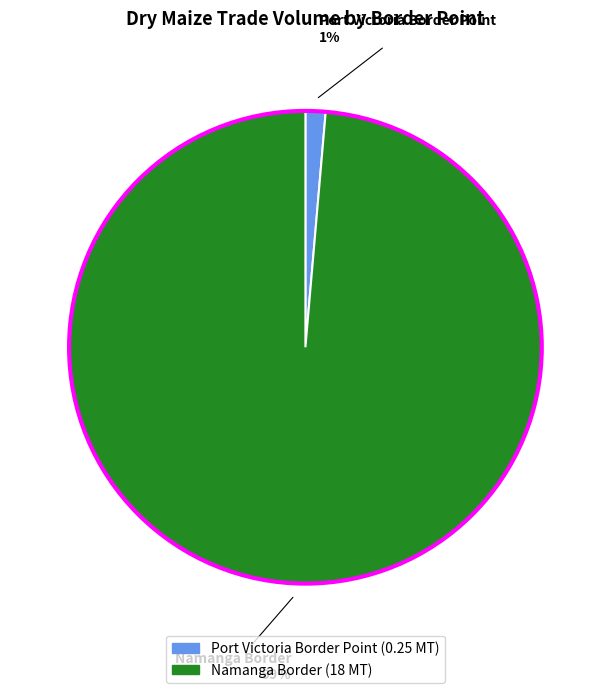

Is there a majority slice in this chart?

Yes